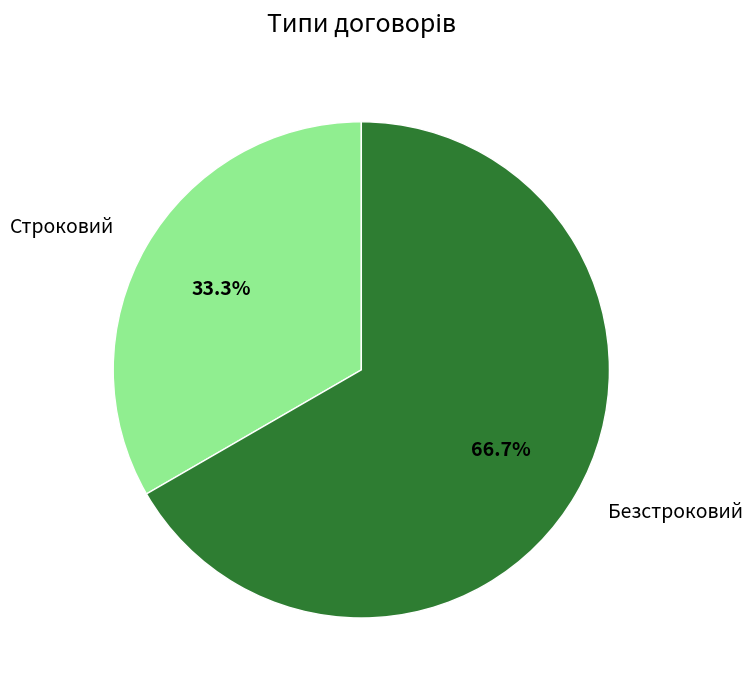

To the nearest percent, what is the difference between the largest and smallest slice percentages?

33%